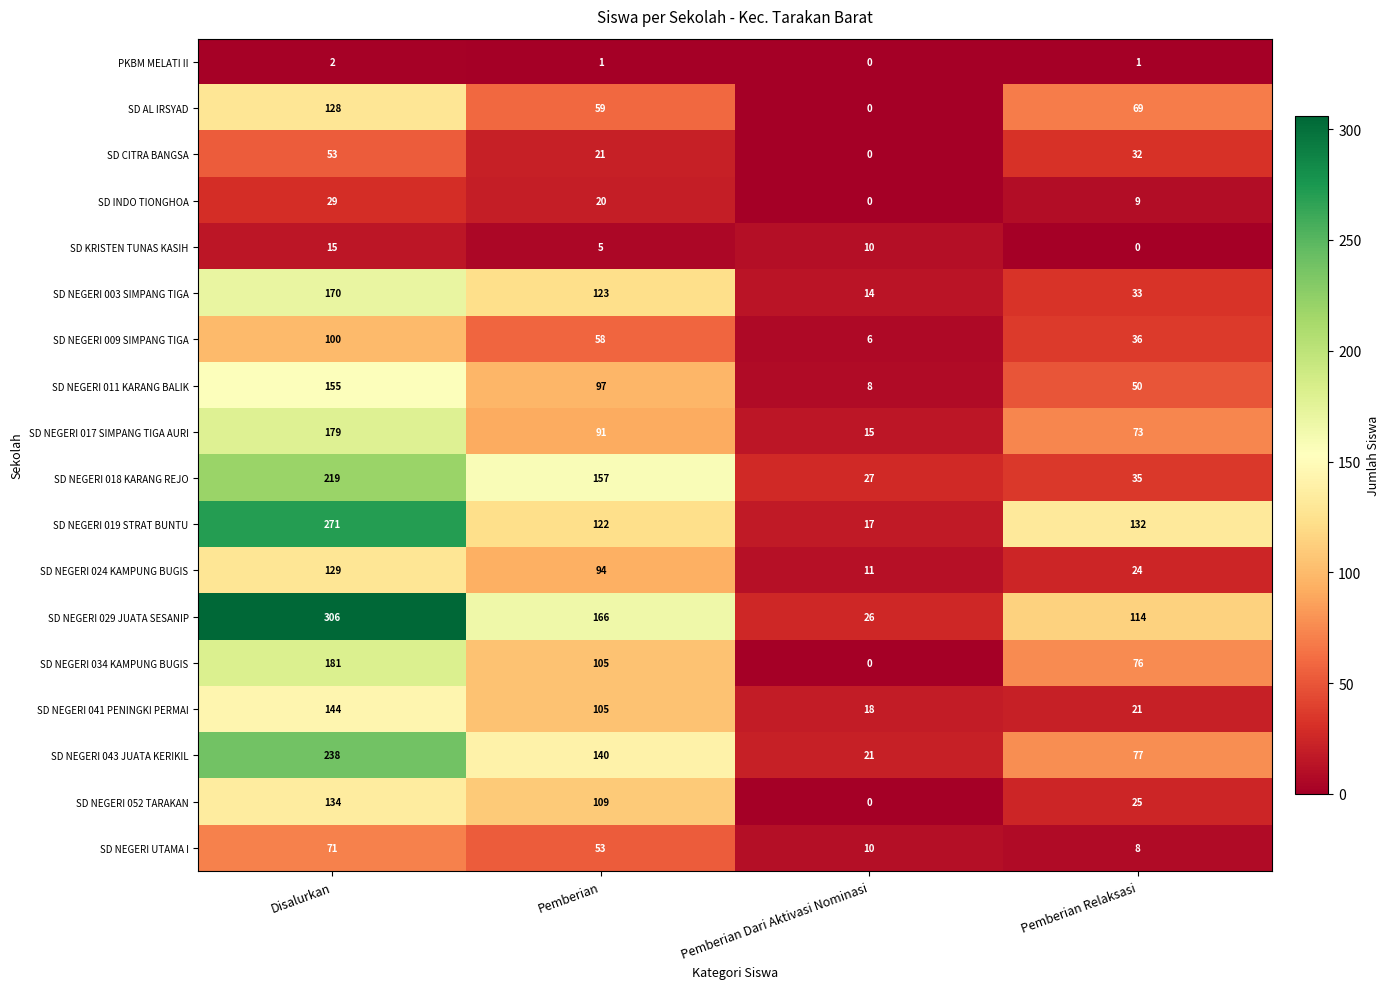

At which category is the sum across all series the highest?

Disalurkan